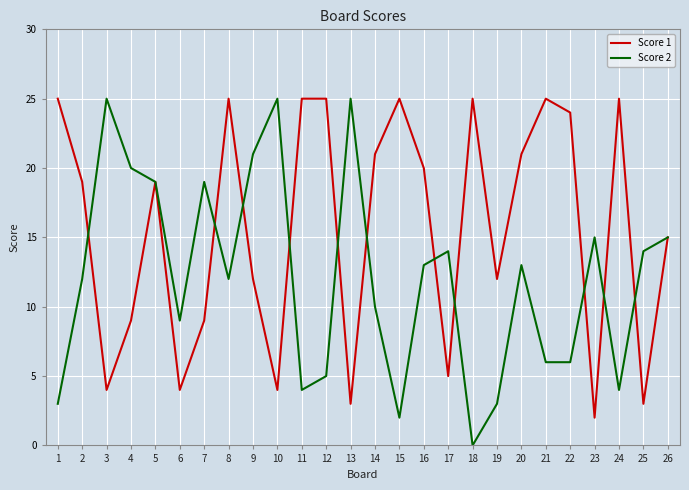

Is the value of Score 2 at 16 greater than the value of Score 1 at 23?

Yes